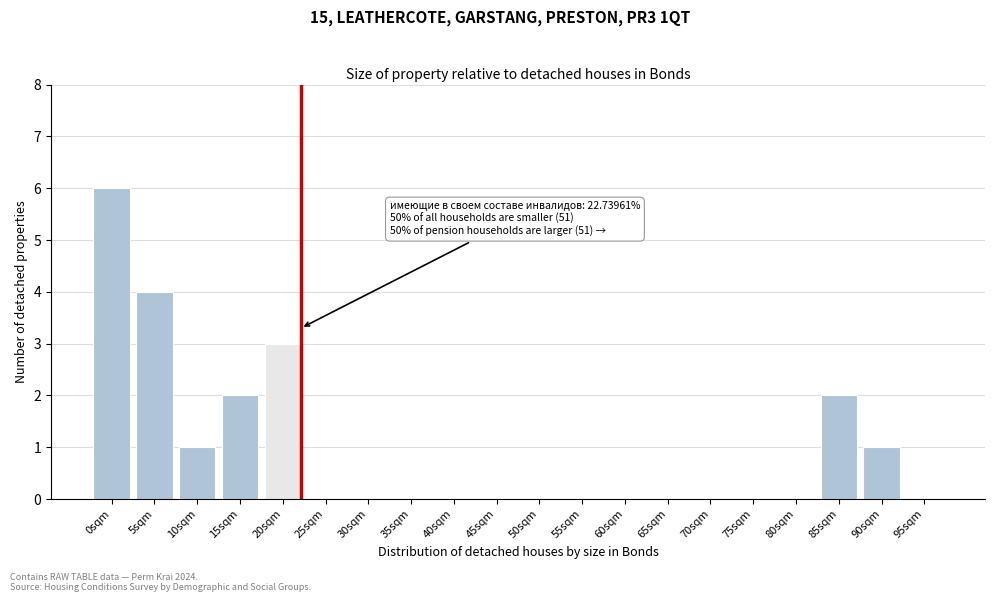

Reading left to right, what are all the values shown in this chart?

0sqm=6	5sqm=4	10sqm=1	15sqm=2	20sqm=3	25sqm=0	30sqm=0	35sqm=0	40sqm=0	45sqm=0	50sqm=0	55sqm=0	60sqm=0	65sqm=0	70sqm=0	75sqm=0	80sqm=0	85sqm=2	90sqm=1	95sqm=0